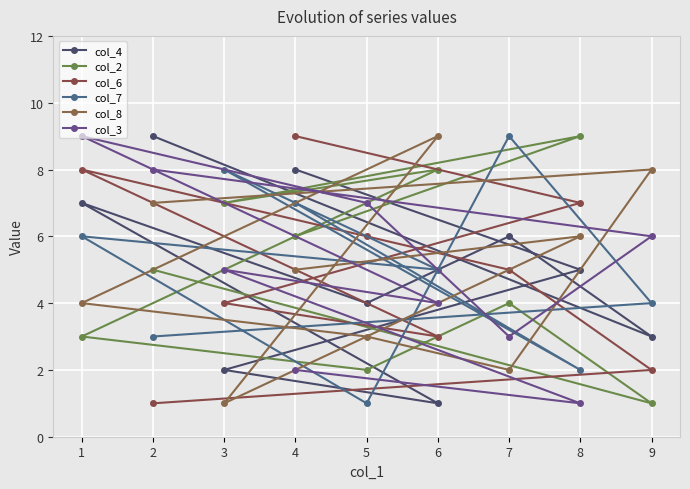

What position from the right is 9?

2